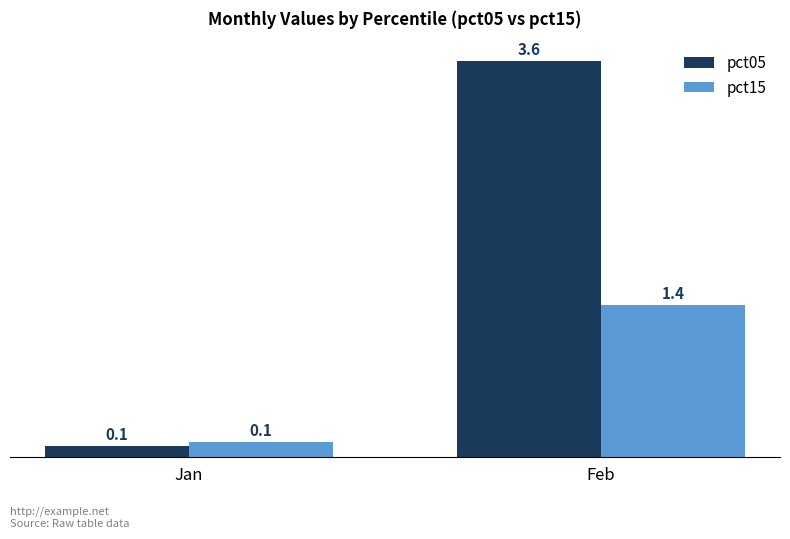

What is the lowest value of the pct05 series?

0.1